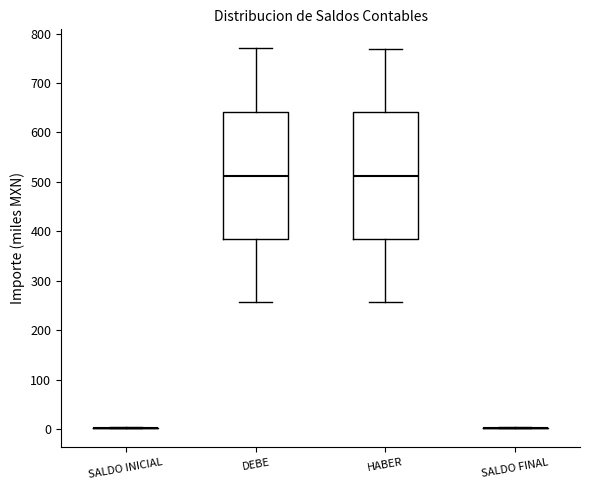

Where does the upper whisker of the box for DEBE end on the y-axis? The values are not printed on the chart, so give them approximately, as read against the axis.

770